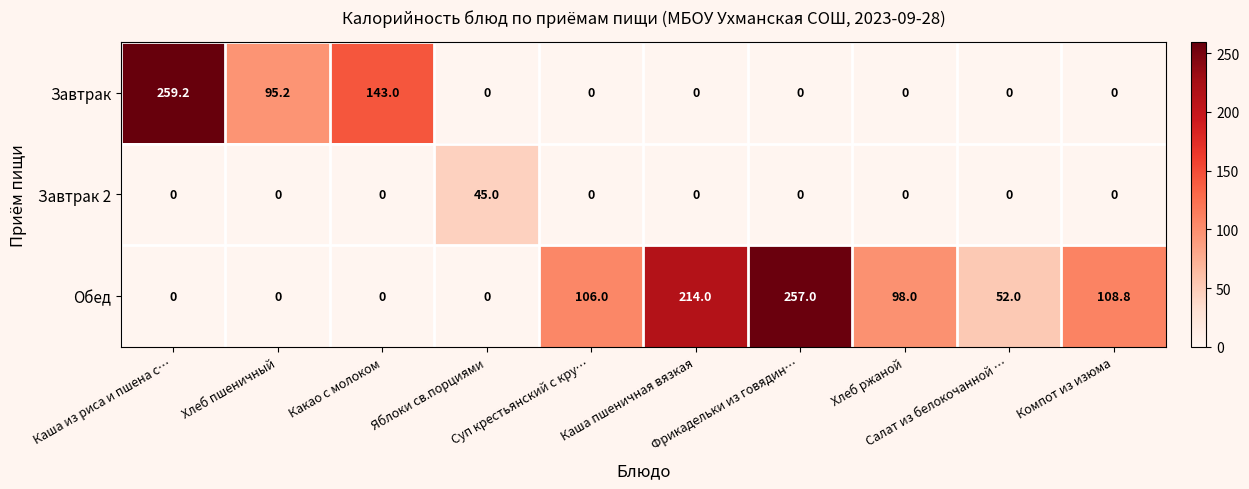

Which series changed the most between Каша из риса и пшена с… and Компот из изюма?

Завтрак